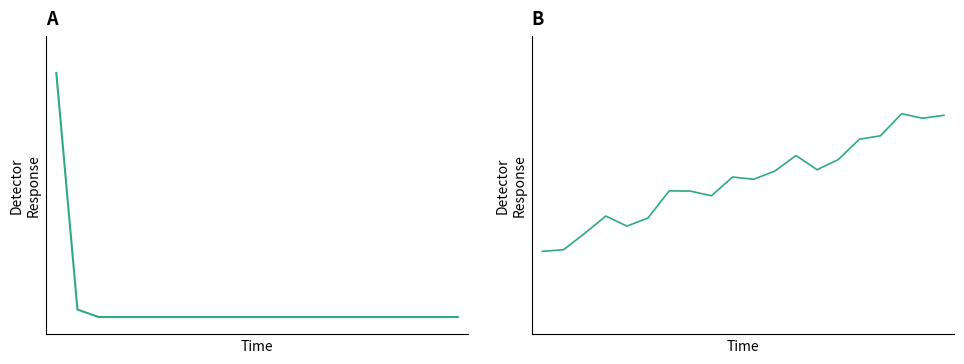

Is it true that the value at 5 is 0.3?

False